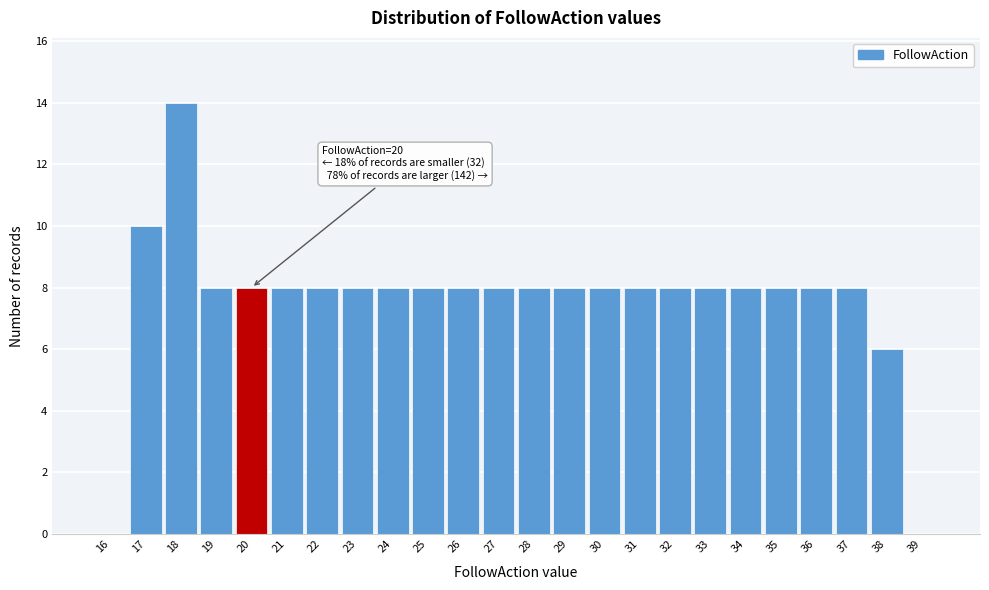

Reading right to left, list all the values displayed in this chart.

39=0	38=6	37=8	36=8	35=8	34=8	33=8	32=8	31=8	30=8	29=8	28=8	27=8	26=8	25=8	24=8	23=8	22=8	21=8	20=8	19=8	18=14	17=10	16=0